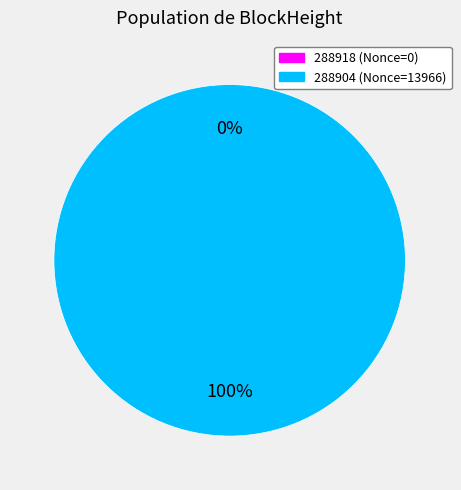

To the nearest percent, what is the combined percentage of 288904 and 288918?

100%